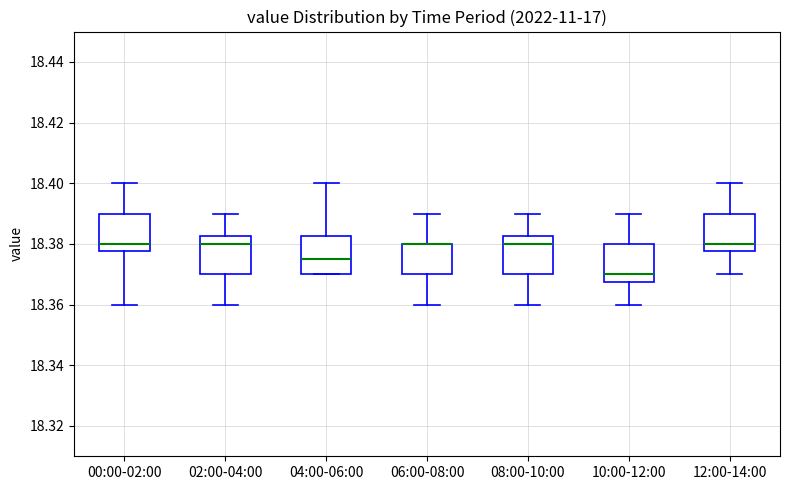

Reading left to right, read every box against the y-axis: the position of its median line, the range the box covers, and the ends of its whiskers. The values are not printed on the chart, so give them approximately, as read against the axis.

00:00-02:00: median 18.380, box 18.378 to 18.390, whiskers 18.360 to 18.400
02:00-04:00: median 18.380, box 18.370 to 18.382, whiskers 18.360 to 18.390
04:00-06:00: median 18.376, box 18.370 to 18.382, whiskers 18.370 to 18.400
06:00-08:00: median 18.380 (drawn on the box's upper edge), box 18.370 to 18.380, whiskers 18.360 to 18.390
08:00-10:00: median 18.380, box 18.370 to 18.382, whiskers 18.360 to 18.390
10:00-12:00: median 18.370, box 18.368 to 18.380, whiskers 18.360 to 18.390
12:00-14:00: median 18.380, box 18.378 to 18.390, whiskers 18.370 to 18.400